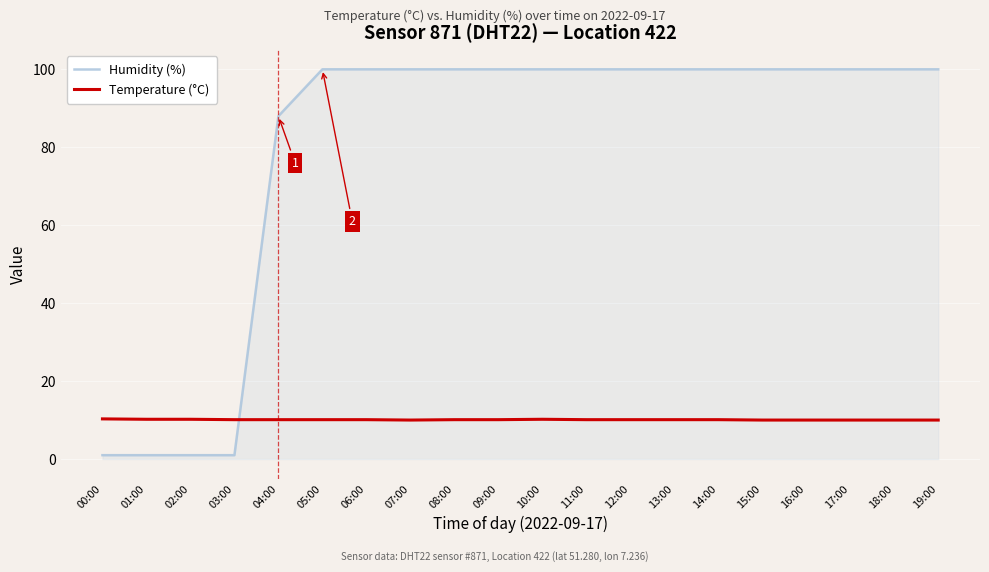

What are all the series names shown in the legend?

Humidity (%), Temperature (°C)